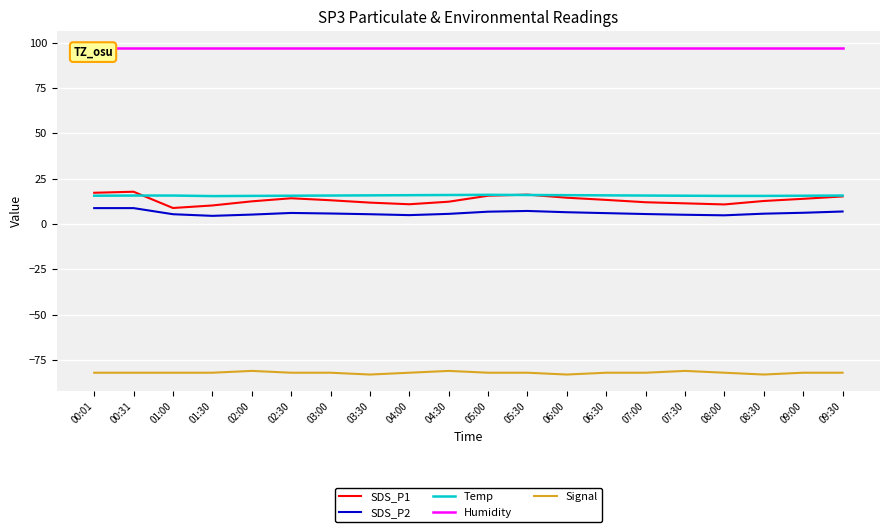

What are all the series names shown in the legend?

SDS_P1, SDS_P2, Temp, Humidity, Signal